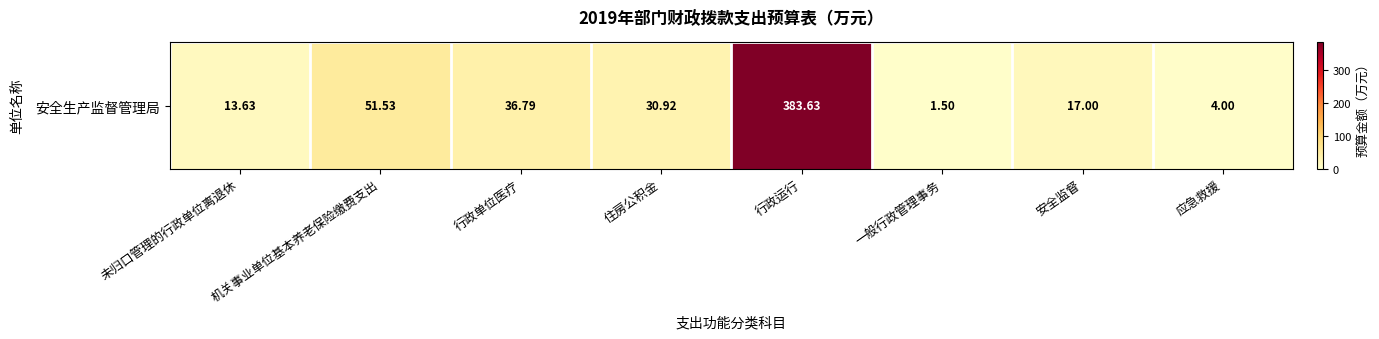

Reading left to right, list all the values displayed in this chart.

未归口管理的行政单位离退休=13.6	机关事业单位基本养老保险缴费支出=51.5	行政单位医疗=36.8	住房公积金=30.9	行政运行=383.6	一般行政管理事务=1.5	安全监督=17.0	应急救援=4.0